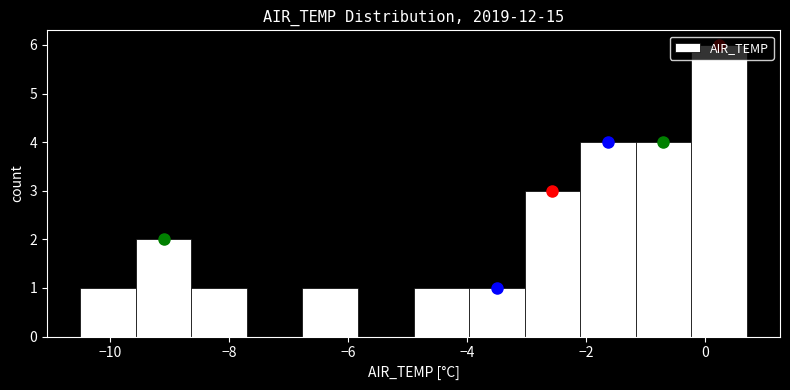

Reading left to right, list every bar in this chart as the range it spans on the x-axis followed by its height. Neither the bar edges nor the heights are printed on the chart, so give them approximately, as read against the axes.

-10.4 to -9.6: 1
-9.6 to -8.6: 2
-8.6 to -7.6: 1
-7.6 to -6.8: 0
-6.8 to -5.8: 1
-5.8 to -4.8: 0
-4.8 to -4.0: 1
-4.0 to -3.0: 1
-3.0 to -2.0: 3
-2.0 to -1.2: 4
-1.2 to -0.2: 4
-0.2 to 0.8: 6